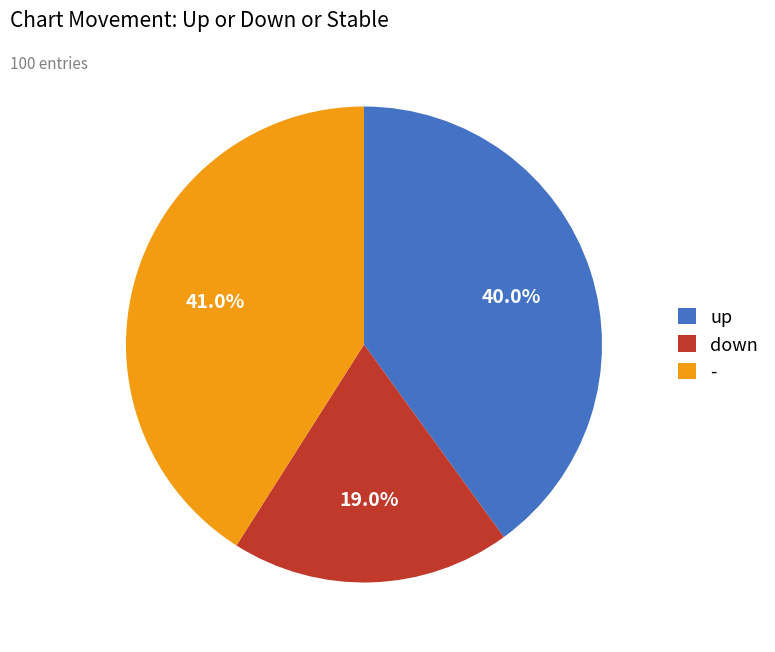

What is the ratio of the value at - to the value at down?

2.2